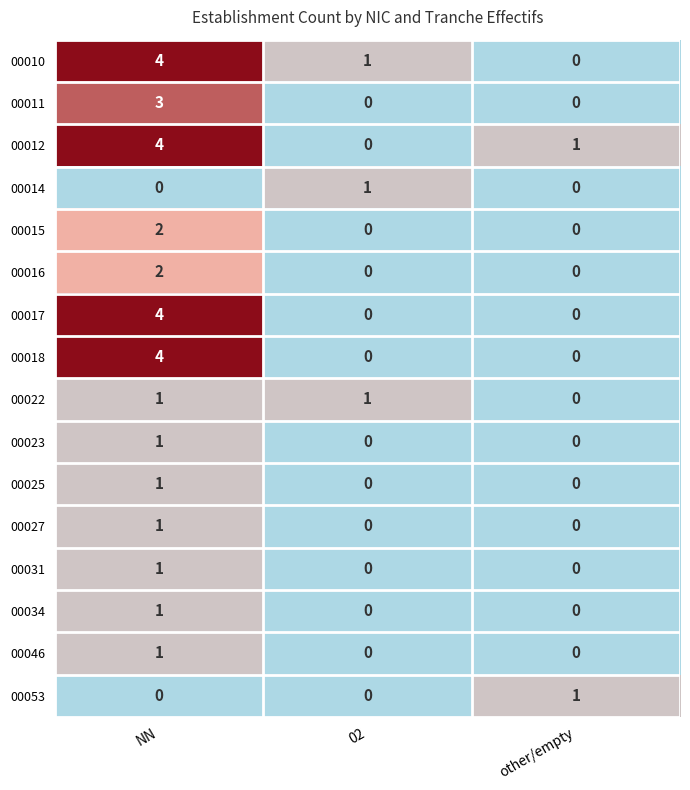

The value of 00023 at NN is 1. True or false?

True